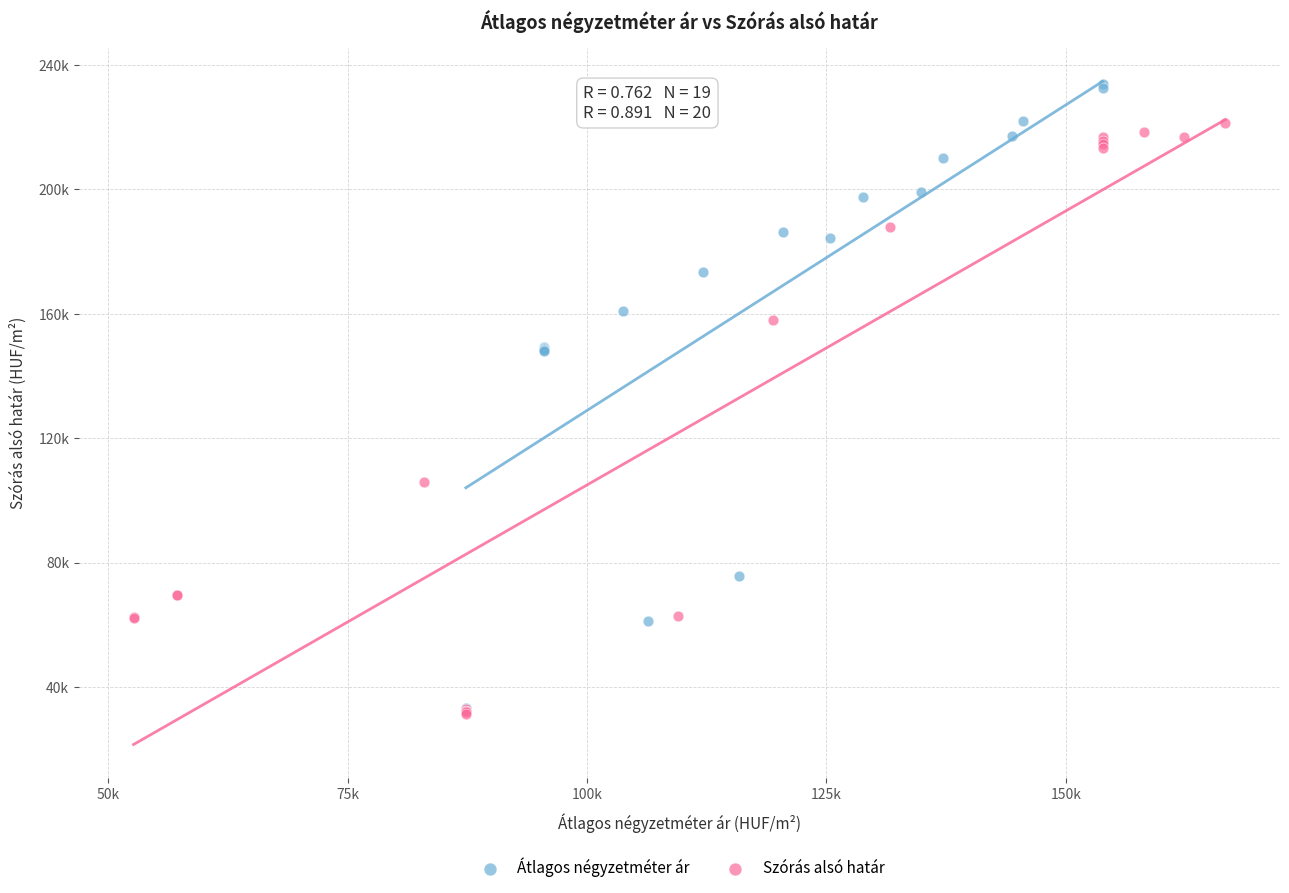

Which series reaches the maximum Y coordinate?

Átlagos négyzetméter ár